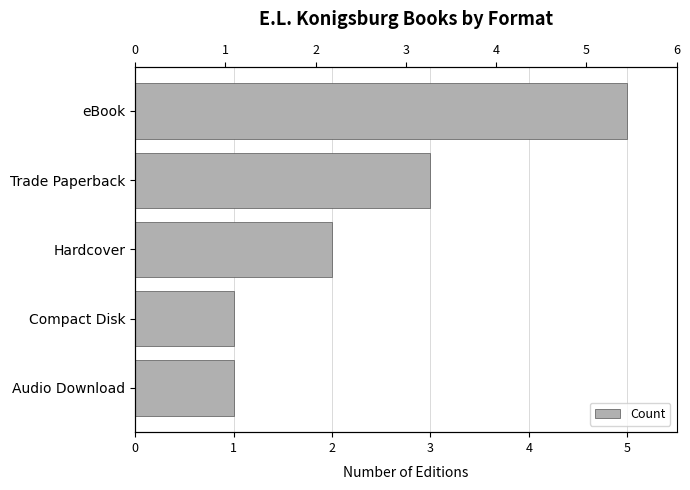

Are the bars horizontal?

Yes